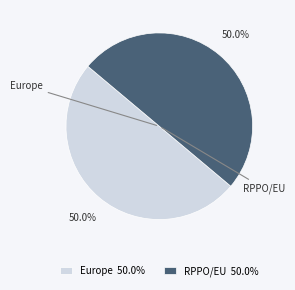

Do Europe 50.0% and RPPO/EU 50.0% together represent more than half of the pie?

Yes